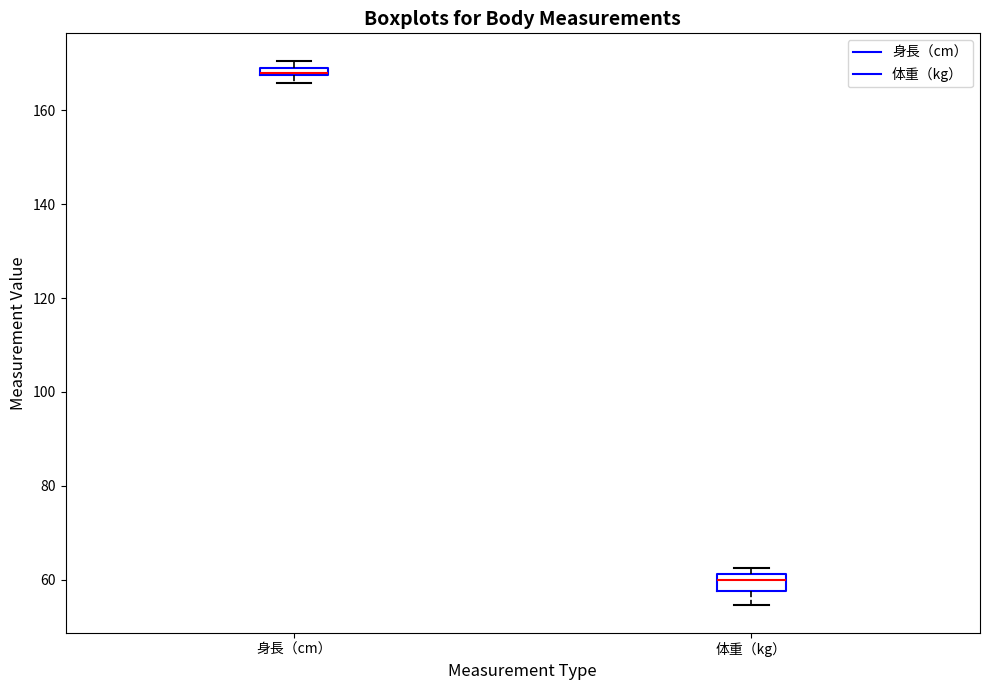

Where is the lower edge of the box for 身長（cm） on the y-axis? The values are not printed on the chart, so give them approximately, as read against the axis.

168